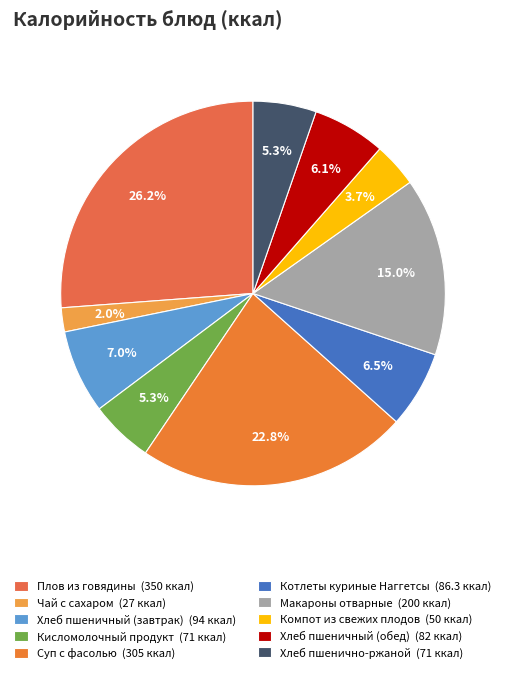

Count the number of slices in the pie.

10